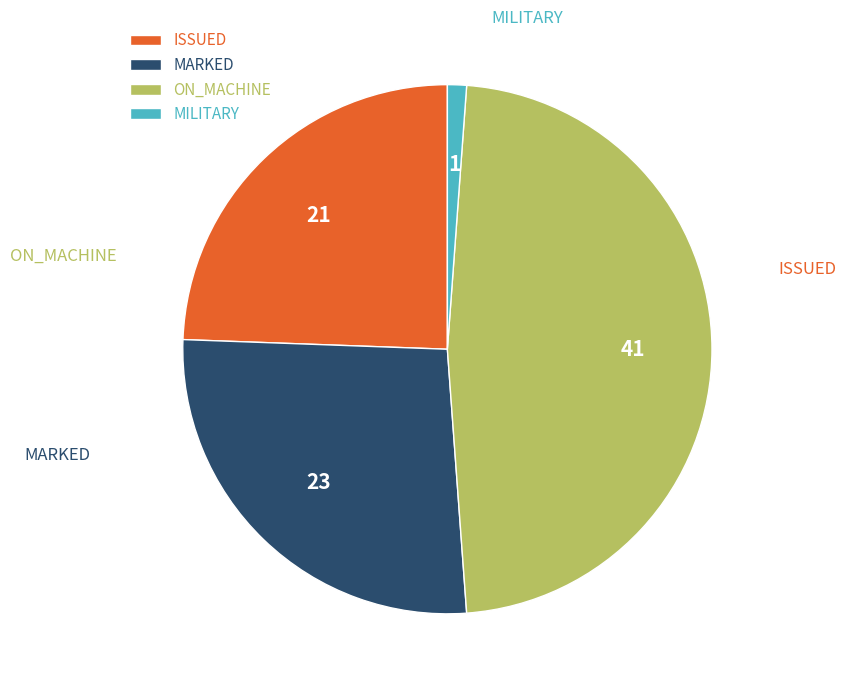

What is the smallest slice in the pie chart?

MILITARY